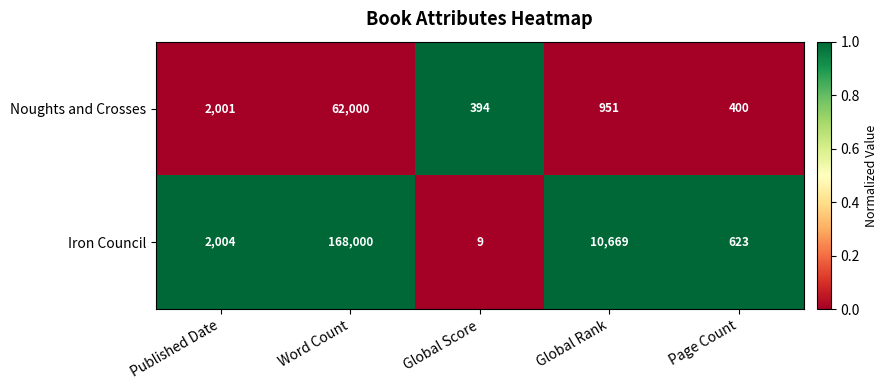

Between Published Date and Global Rank, which series saw the biggest shift?

Iron Council